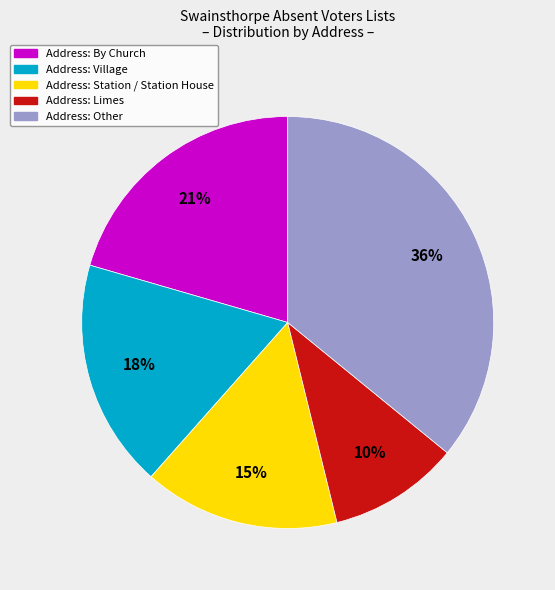

To the nearest percent, what is the average slice percentage?

20%